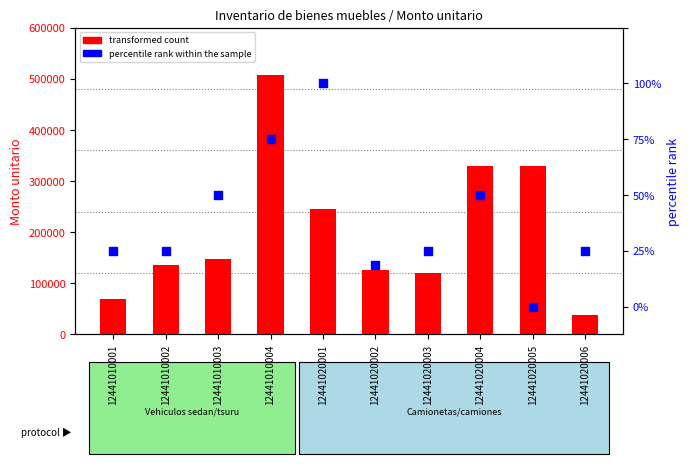

Which series contains the lowest Y value?

percentile rank within the sample